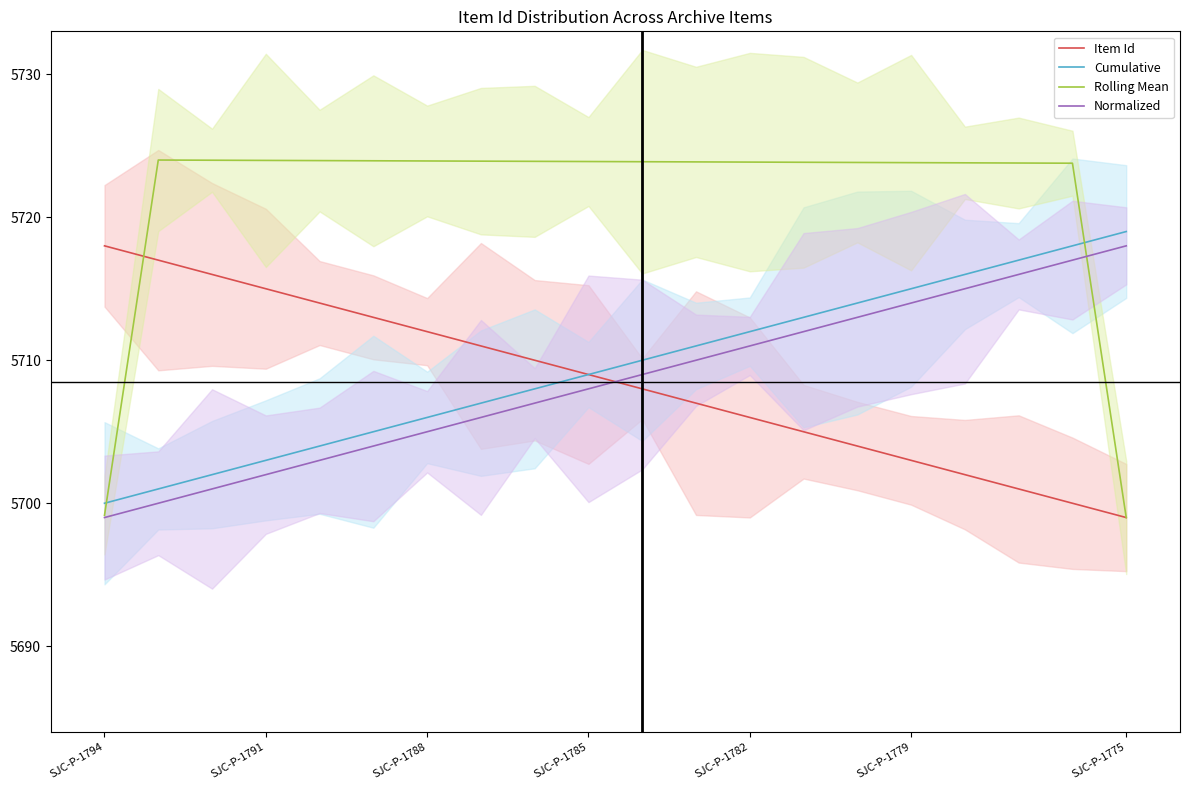

What is the difference between the second highest and minimum values in the Item Id series?

18.0